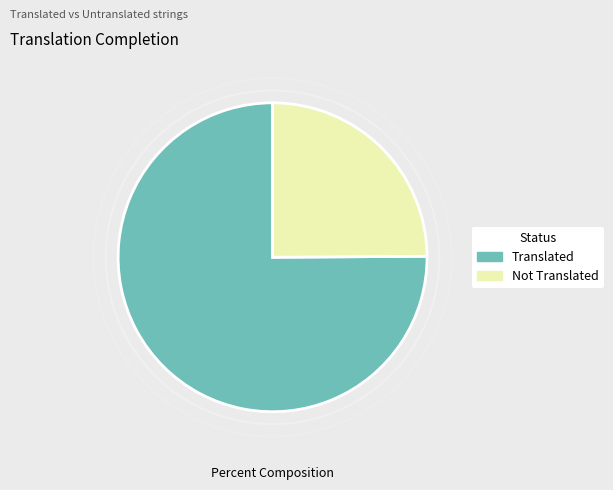

What is the smallest slice in the pie chart?

Not Translated